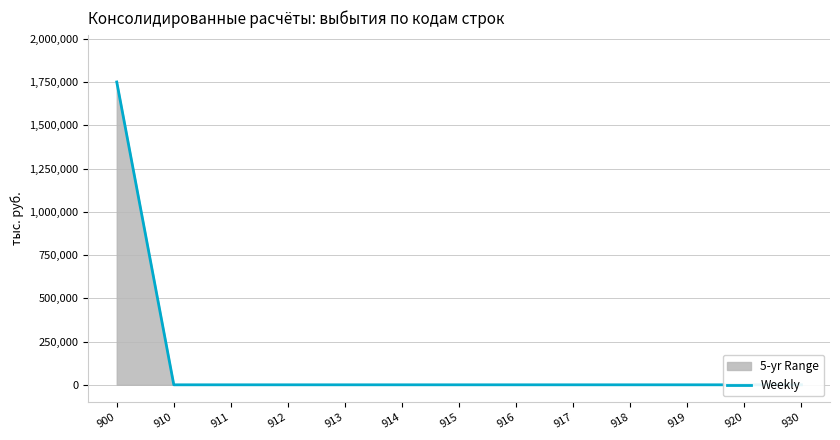

Reading right to left, what are all the values shown in this chart?

0	0	0	0	0	0	0	0	0	0	0	0	1751417